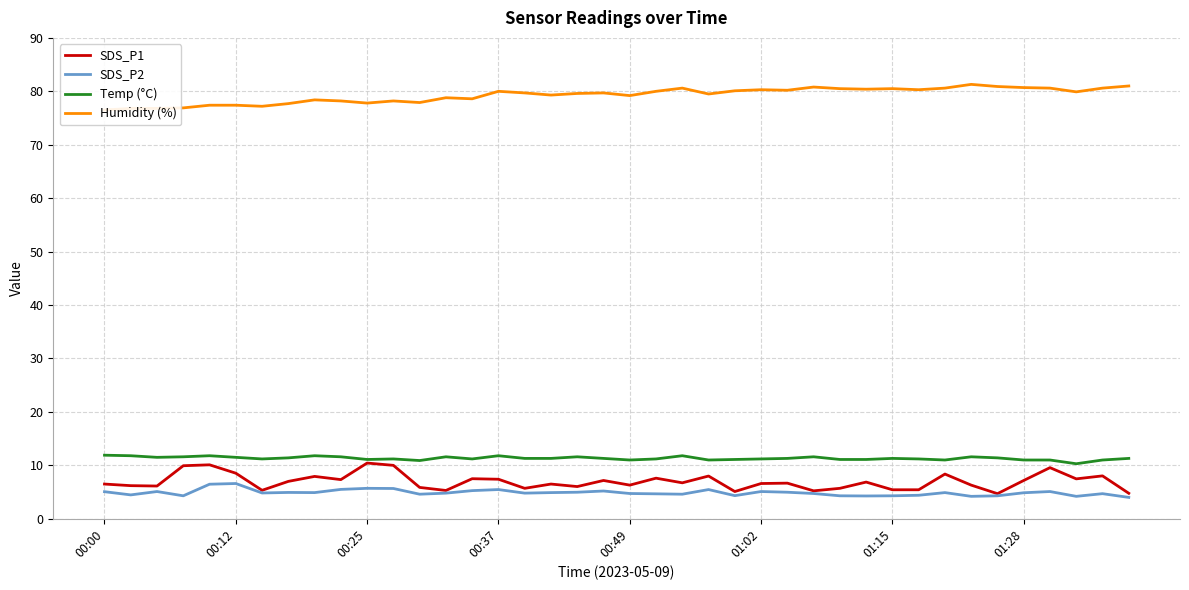

What is the minimum value for SDS_P2?

4.0